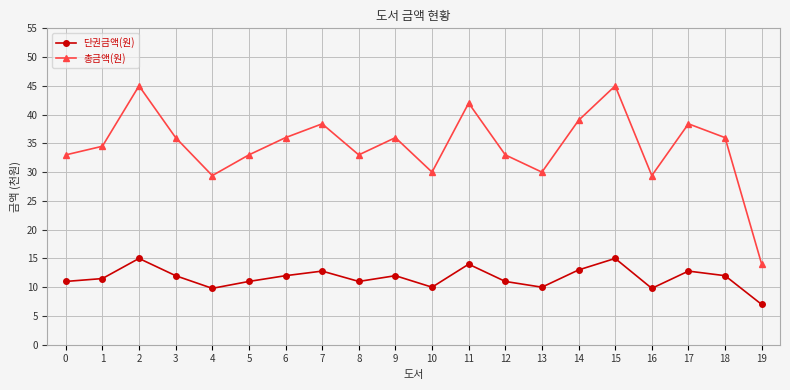

Which series has the largest total across all categories?

총금액(원)